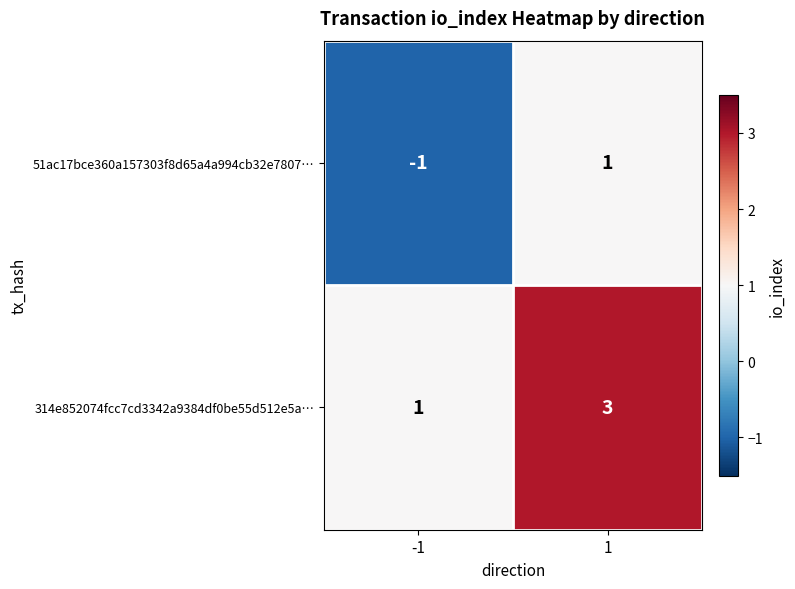

Which series has the largest total across all categories?

314e852074fcc7cd3342a9384df0be55d512e5a…